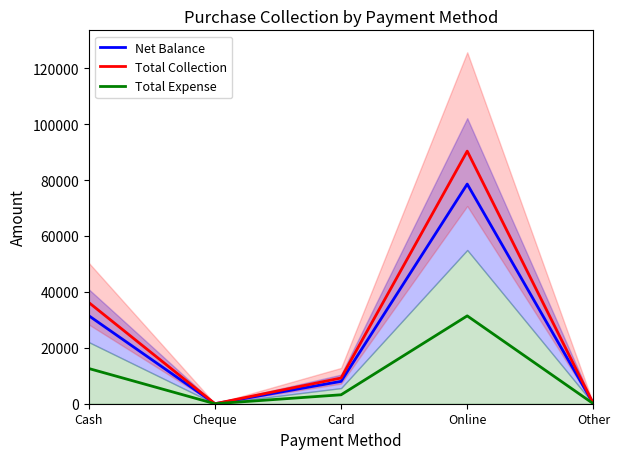

What are all the series names shown in the legend?

Net Balance, Total Collection, Total Expense